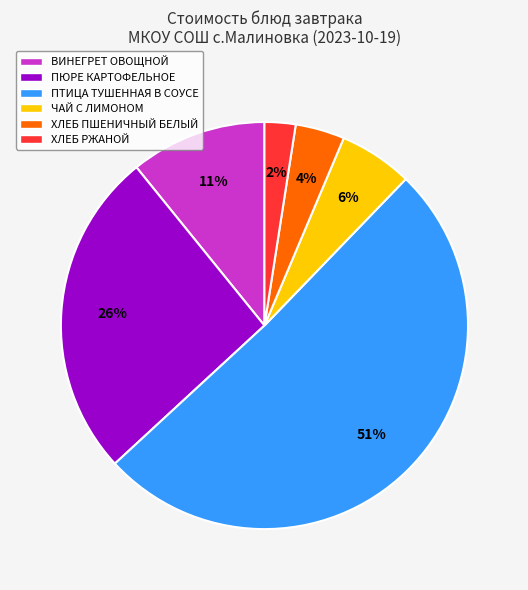

What is the largest slice in the pie chart?

ПТИЦА ТУШЕННАЯ В СОУСЕ